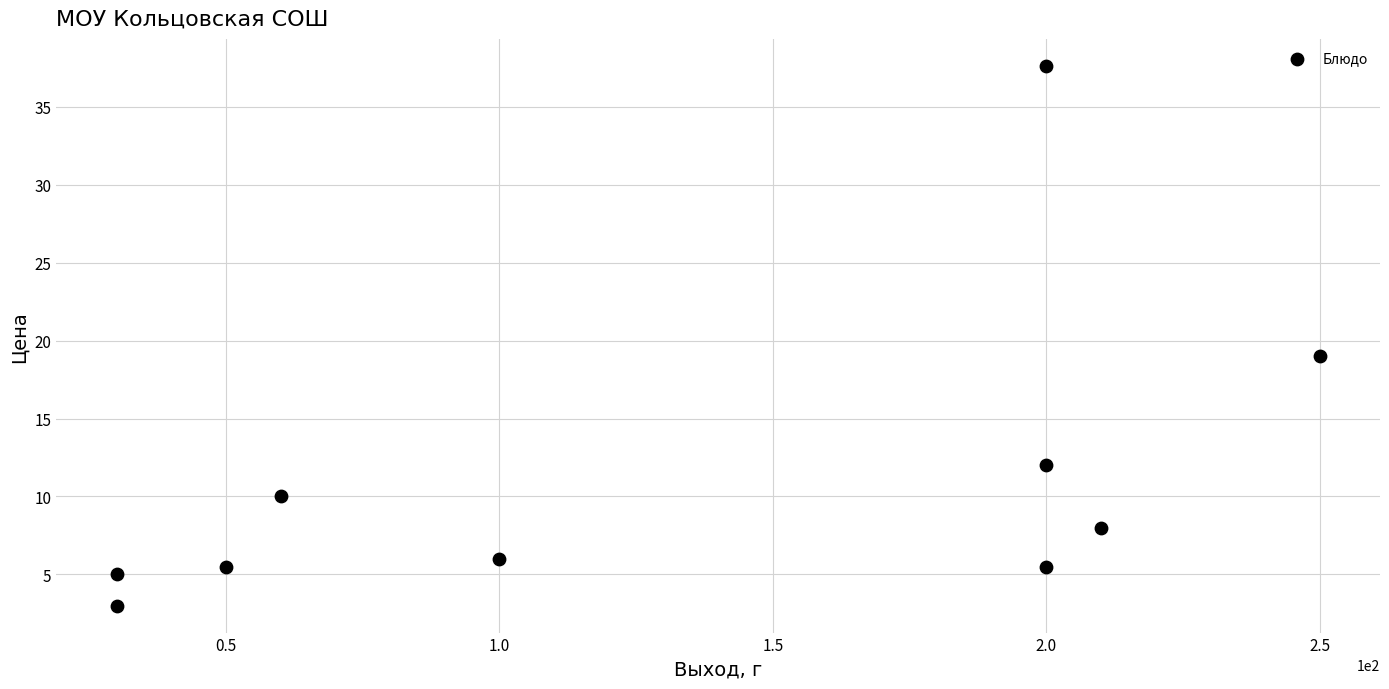

What Y value in the scatter plot is closest to 20?

19.0